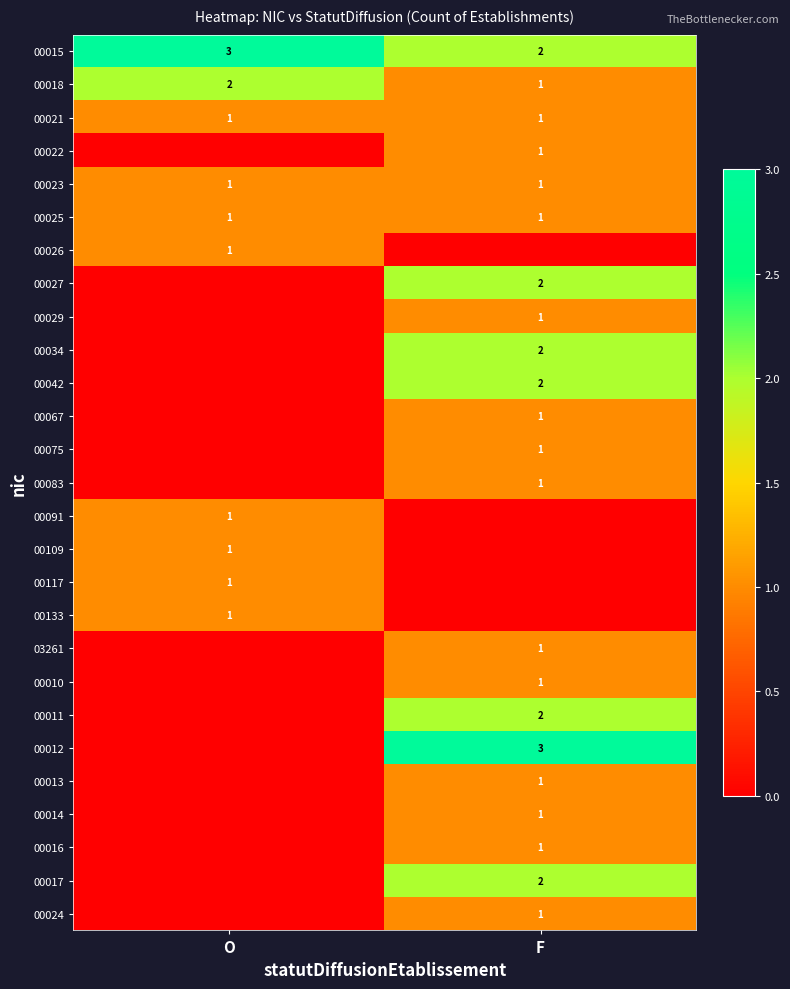

At which category does the chart reach its minimum across all series?

O